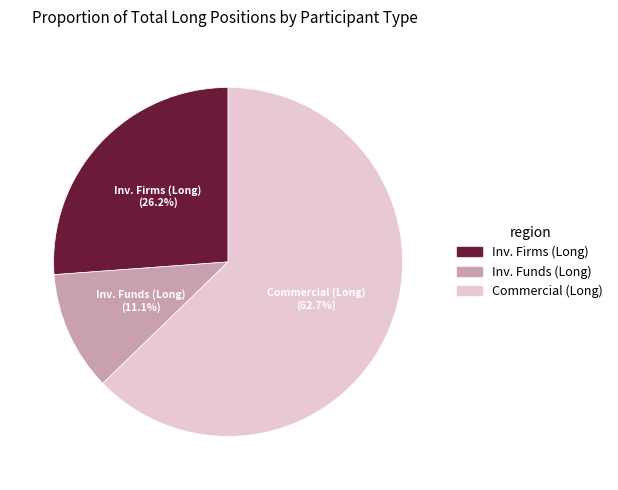

Is there any slice that represents more than half of the pie?

Yes